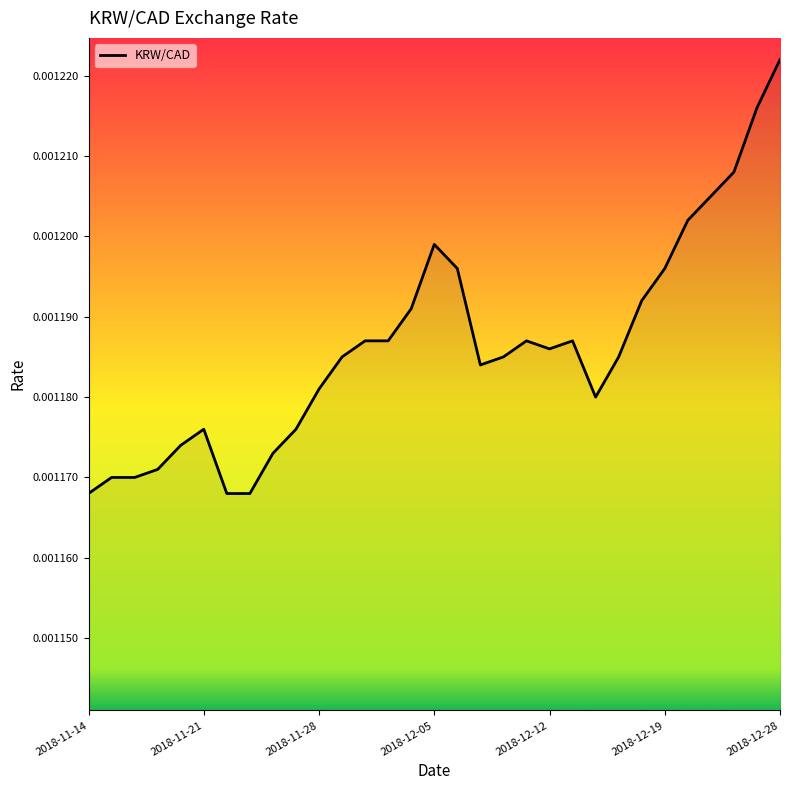

How many lines are shown in the chart?

1